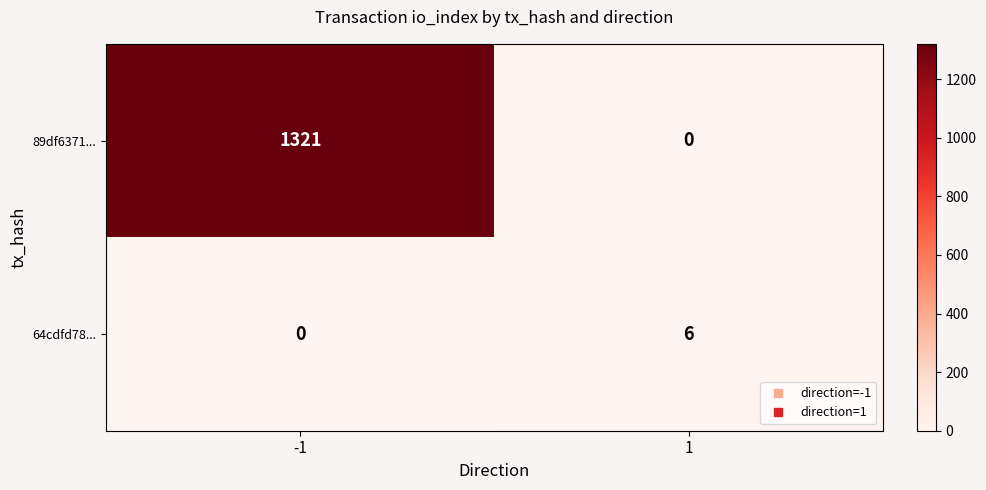

Rank the series by their maximum value, from highest to lowest.

89df6371..., 64cdfd78...